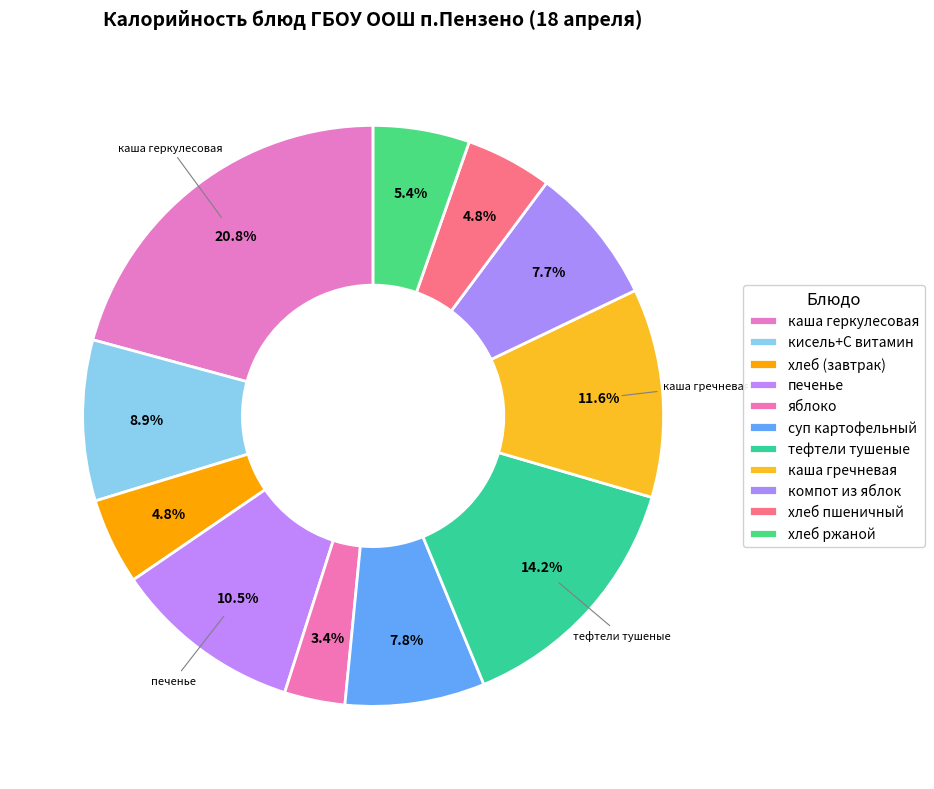

What percentage is NOT represented by печенье?

89.5%